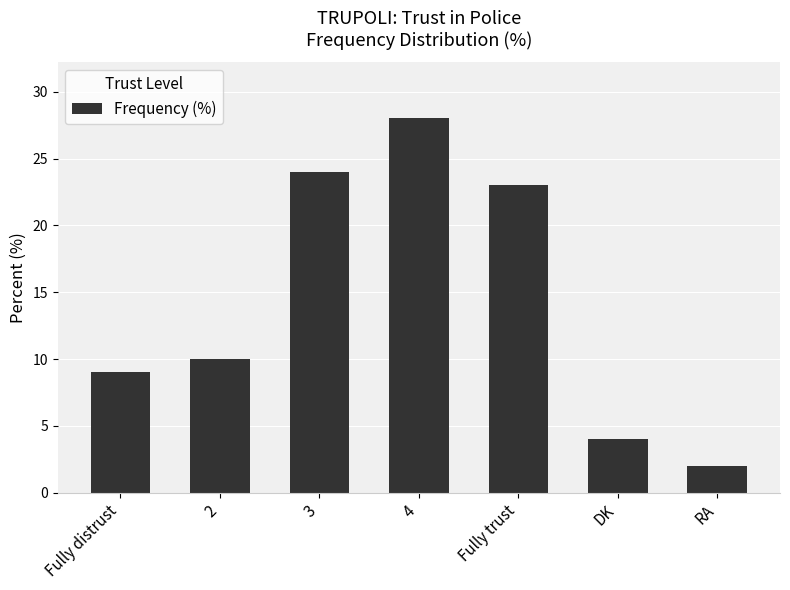

How many bars are there in total?

7